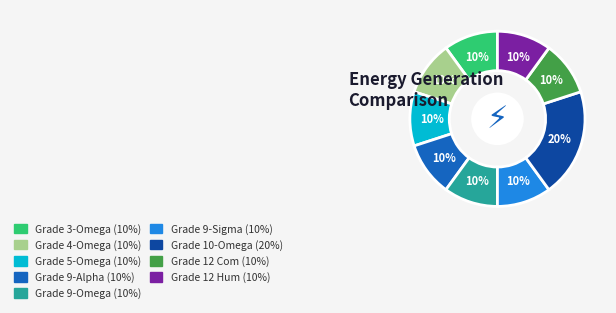

Which category has the biggest portion of the pie?

Grade 10-Omega